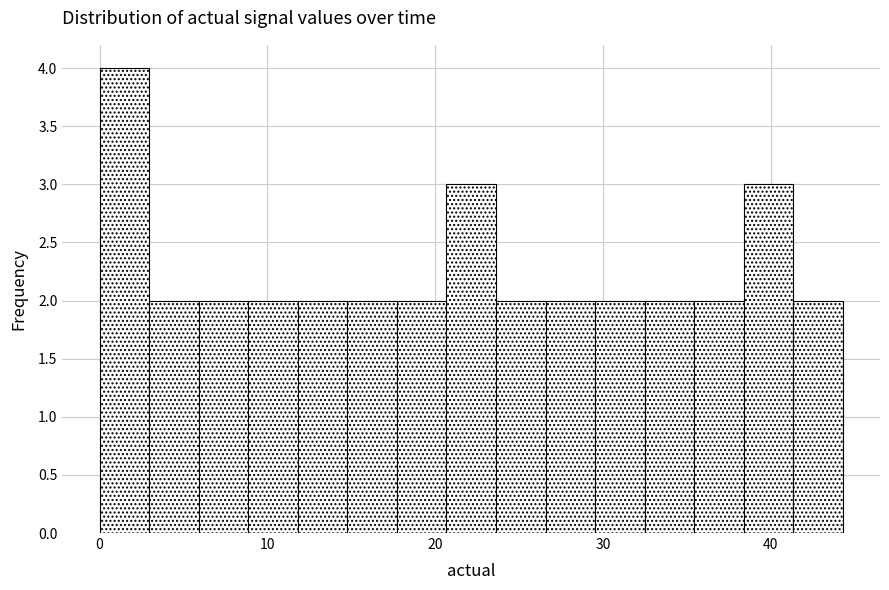

Around what value on the x-axis is the tallest bar? Give the approximate position of its centre, as read against the axis.

1